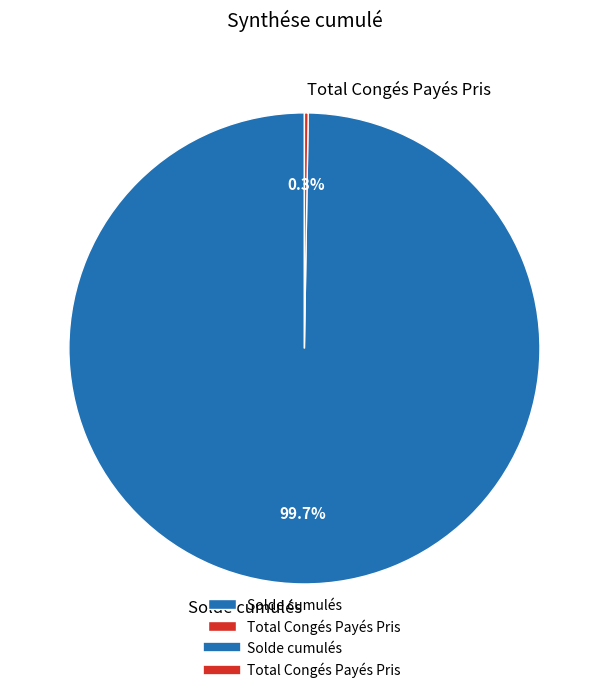

True or false: Solde cumulés accounts for 100% of the total.

True